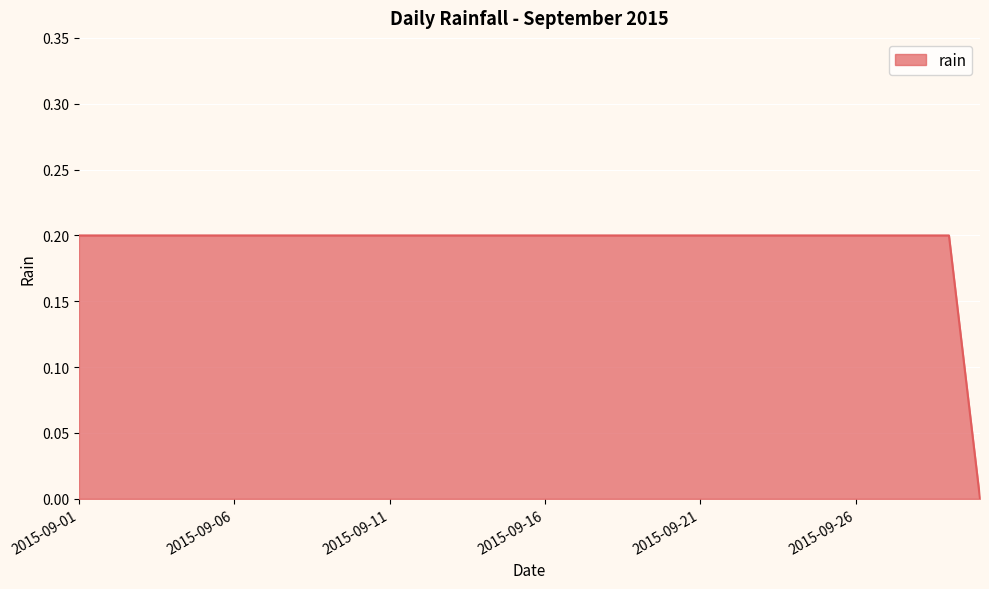

How many lines are shown in the chart?

1